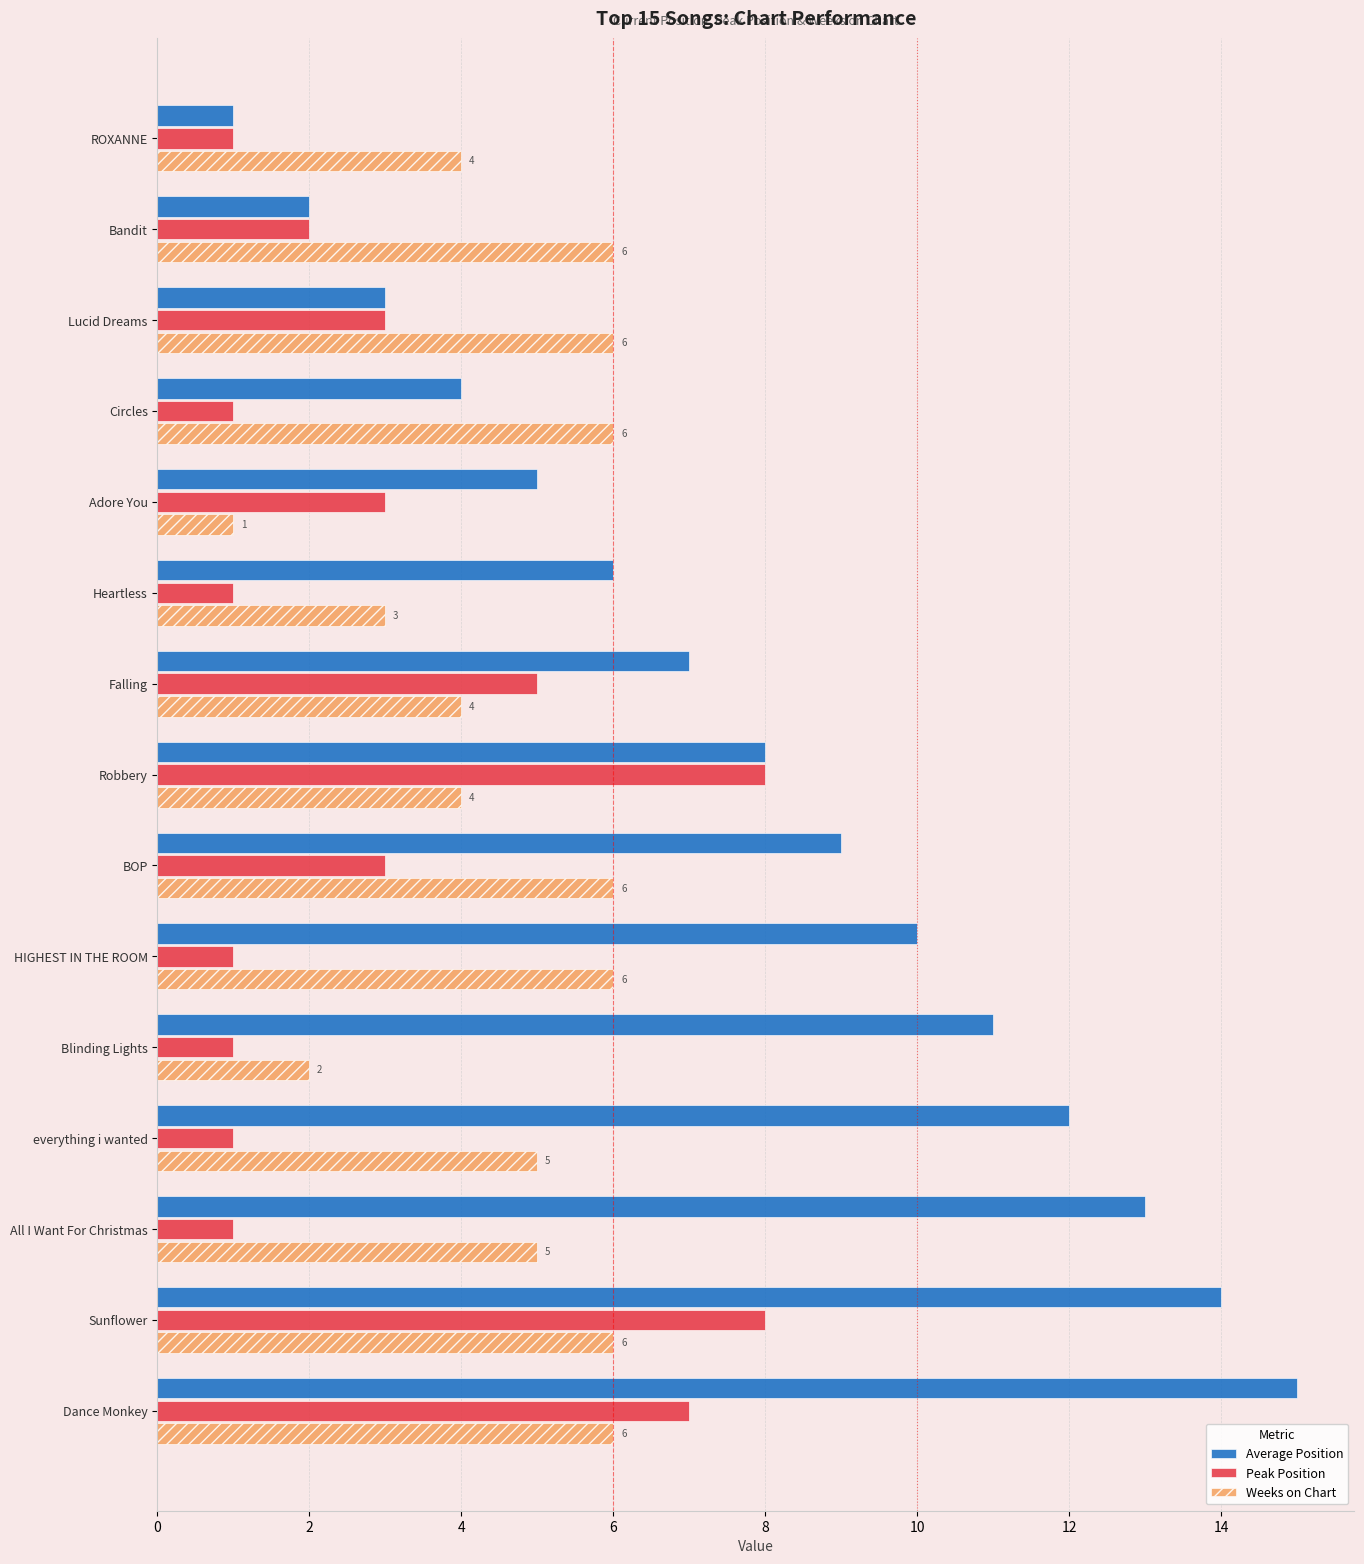

Which series has the widest spread of values?

Average Position